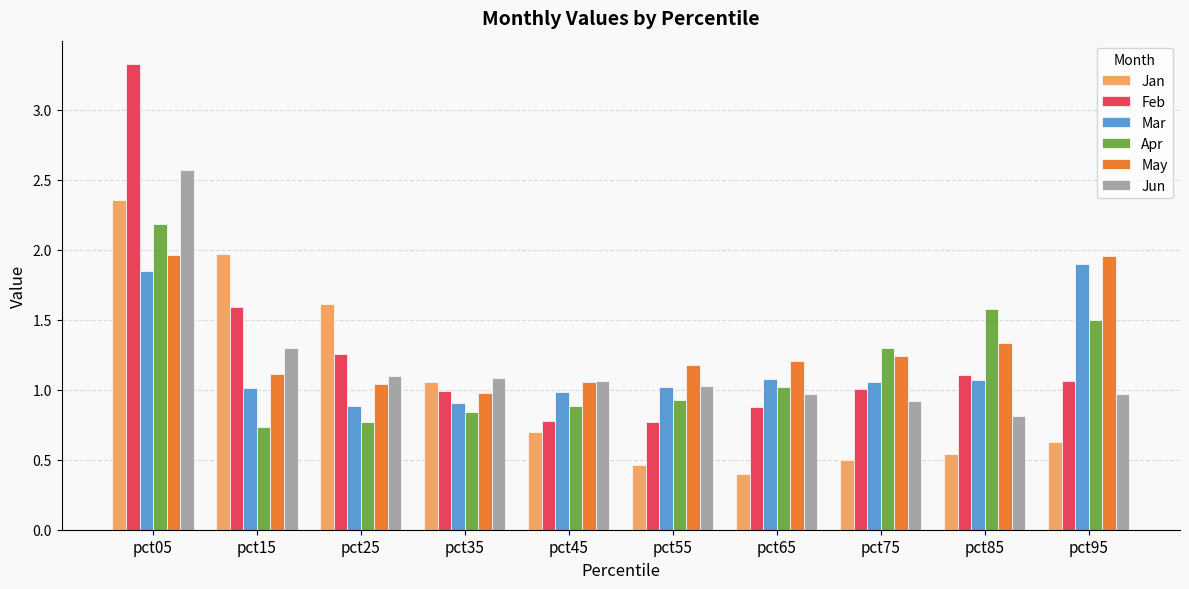

What are all the series names shown in the legend?

Jan, Feb, Mar, Apr, May, Jun